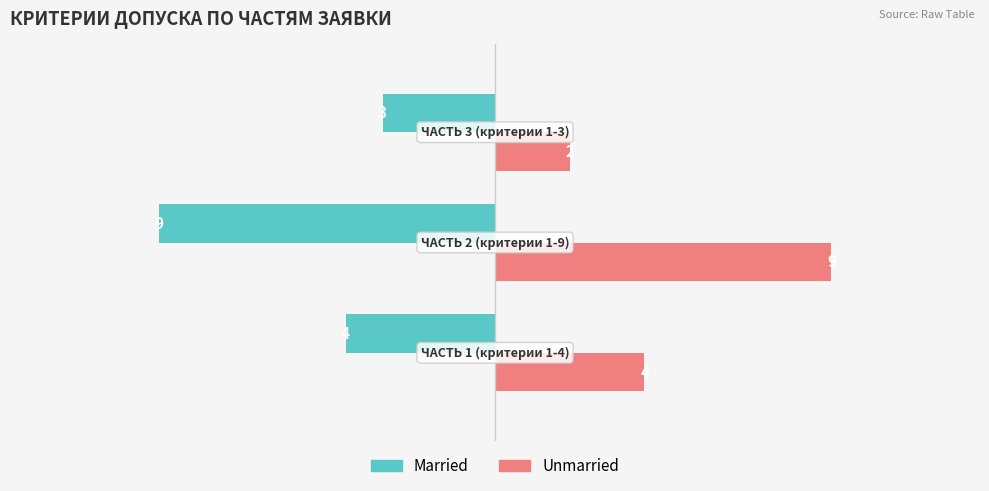

How many Married values are between -9 and -3?

3